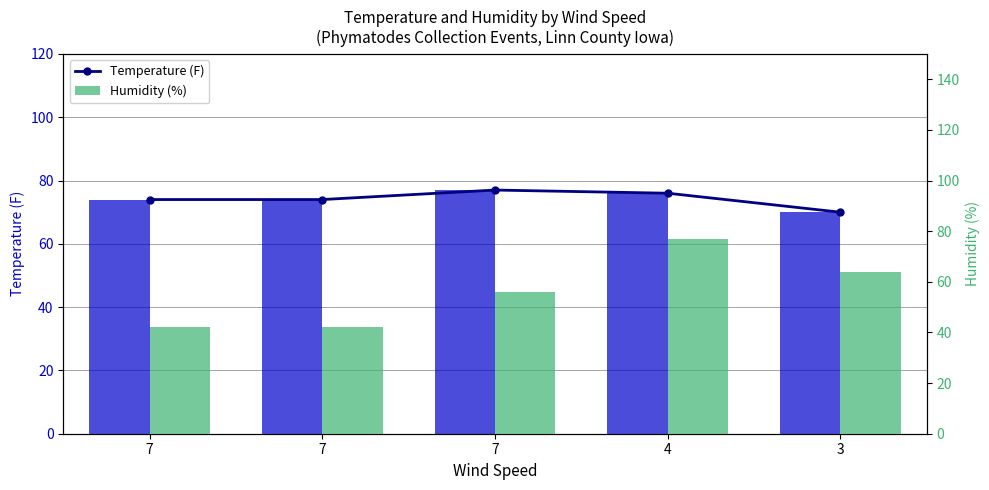

Reading left to right, list all the values displayed in this chart.

Temp Trend: 7=74	7=74	7=77	4=76	3=70
Temperature (F): 7=74	7=74	7=77	4=76	3=70
Humidity (%): 7=42	7=42	7=56	4=77	3=64